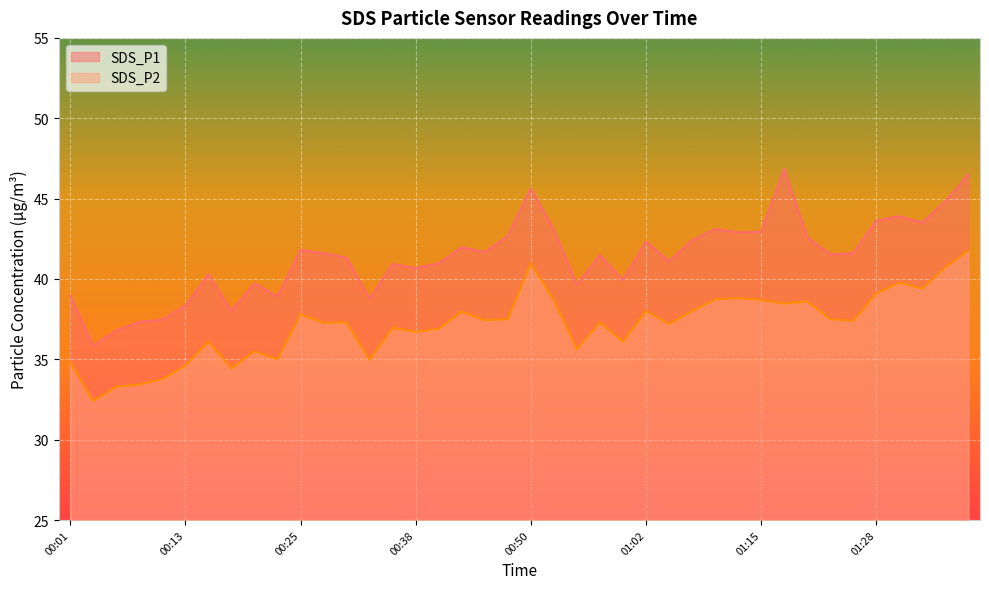

What is the difference between the highest and lowest values at 00:40?

4.1